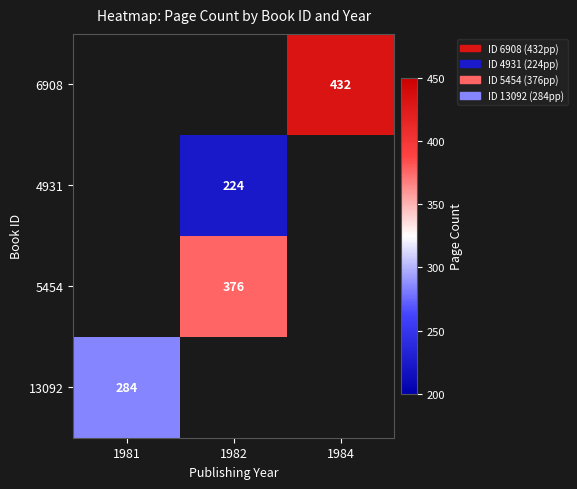

Count the number of data series in this chart.

4